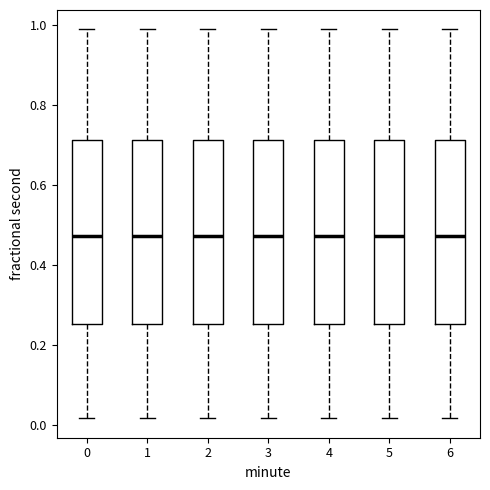

Reading left to right, read every box against the y-axis: the position of its median line, the range the box covers, and the ends of its whiskers. The values are not printed on the chart, so give them approximately, as read against the axis.

0: median 0.48, box 0.26 to 0.72, whiskers 0.02 to 0.98
1: median 0.48, box 0.26 to 0.72, whiskers 0.02 to 0.98
2: median 0.48, box 0.26 to 0.72, whiskers 0.02 to 0.98
3: median 0.48, box 0.26 to 0.72, whiskers 0.02 to 0.98
4: median 0.48, box 0.26 to 0.72, whiskers 0.02 to 0.98
5: median 0.48, box 0.26 to 0.72, whiskers 0.02 to 0.98
6: median 0.48, box 0.26 to 0.72, whiskers 0.02 to 0.98